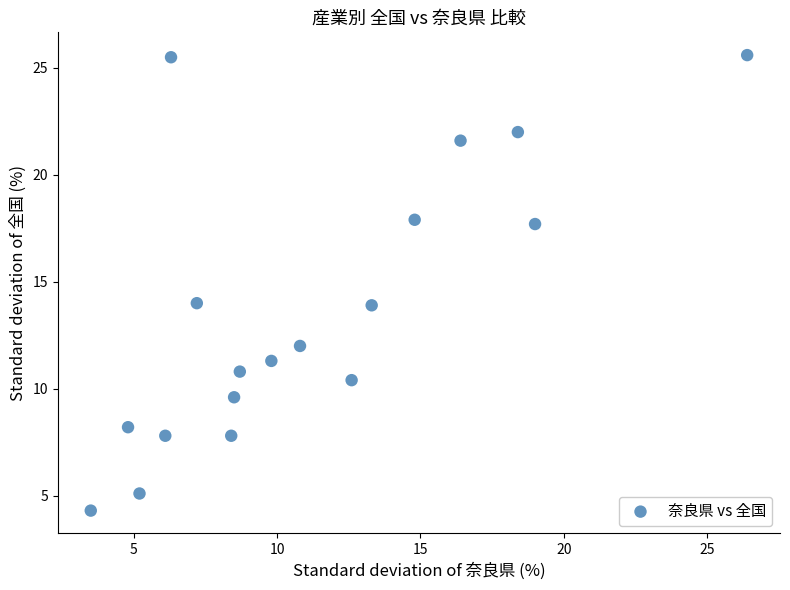

What is the range of Y values (max minus min)?

21.3